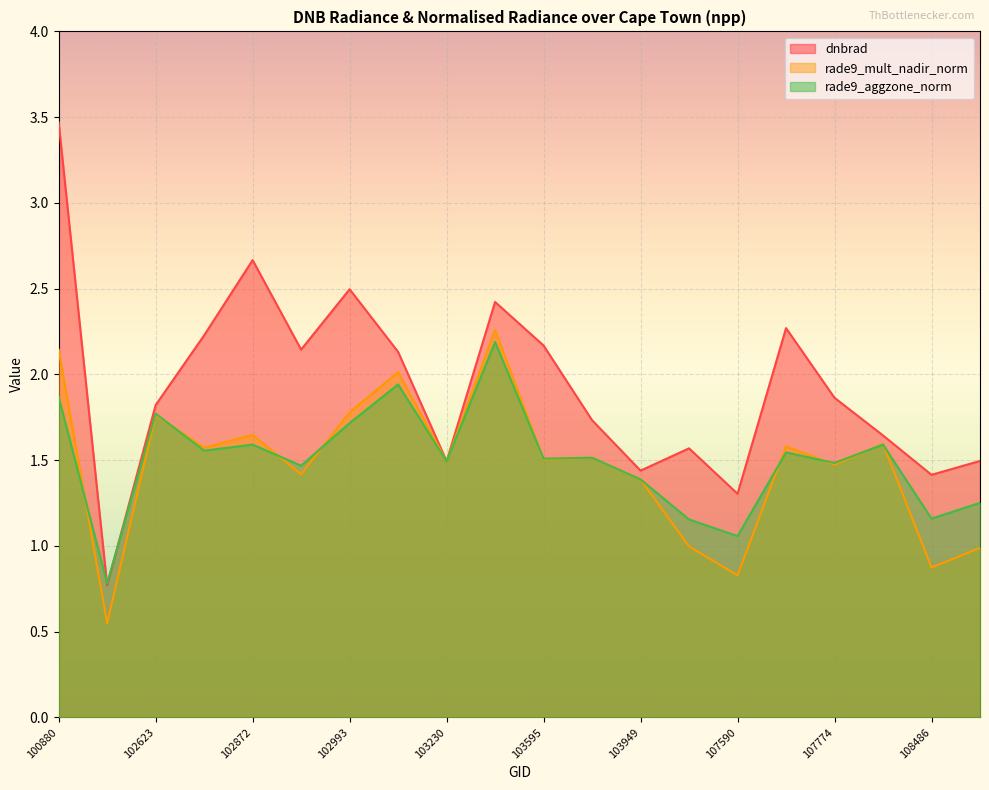

What is the sum of the rade9_aggzone_norm values at 103713 and 102623?

3.3